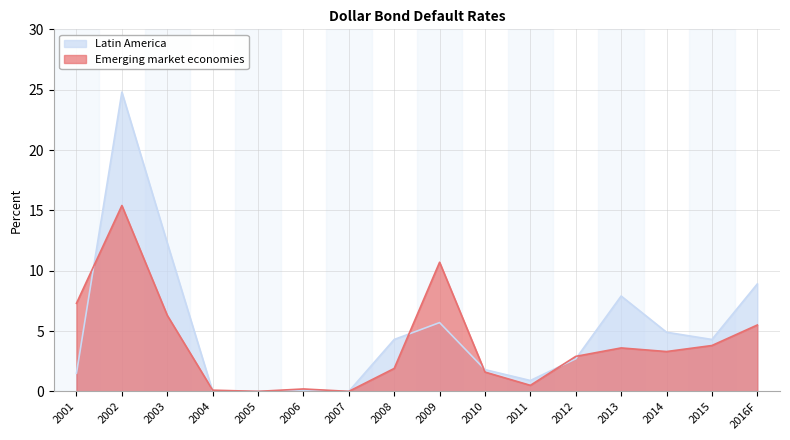

True or false: Emerging market economies has more than 2 interior local peaks.

True